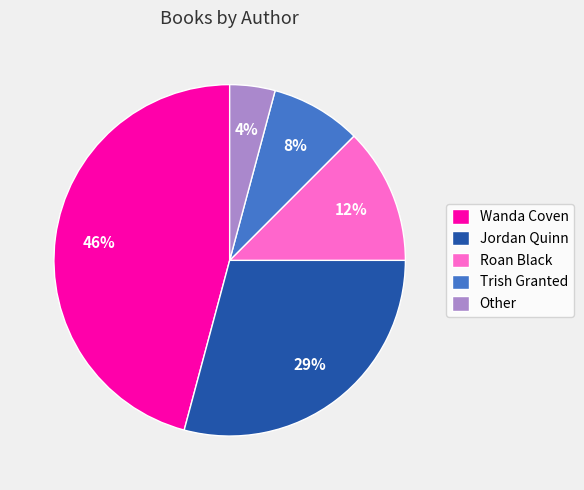

What is the ratio of the value at Roan Black to the value at Wanda Coven?

0.3